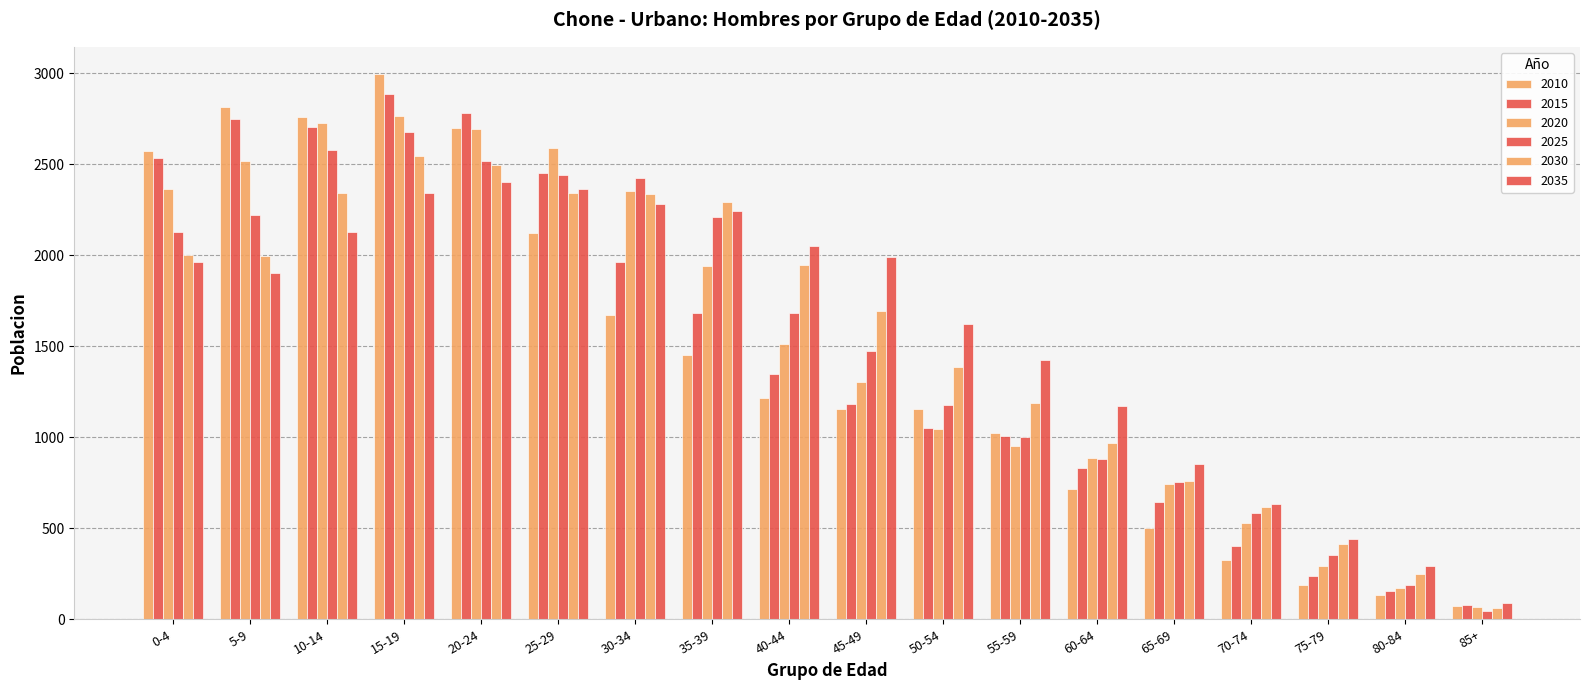

What is the greatest value displayed?

2995